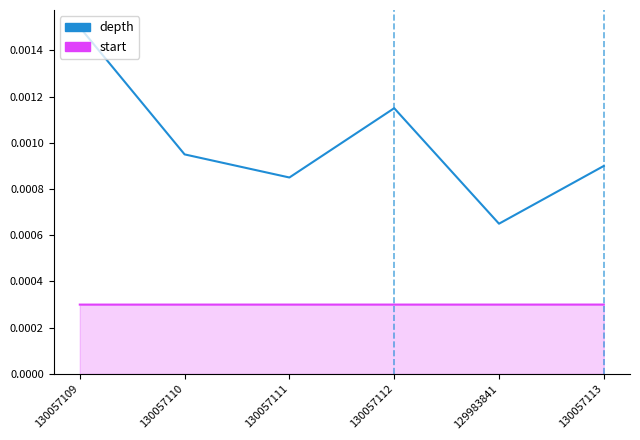

True or false: depth and start cross at least once.

False